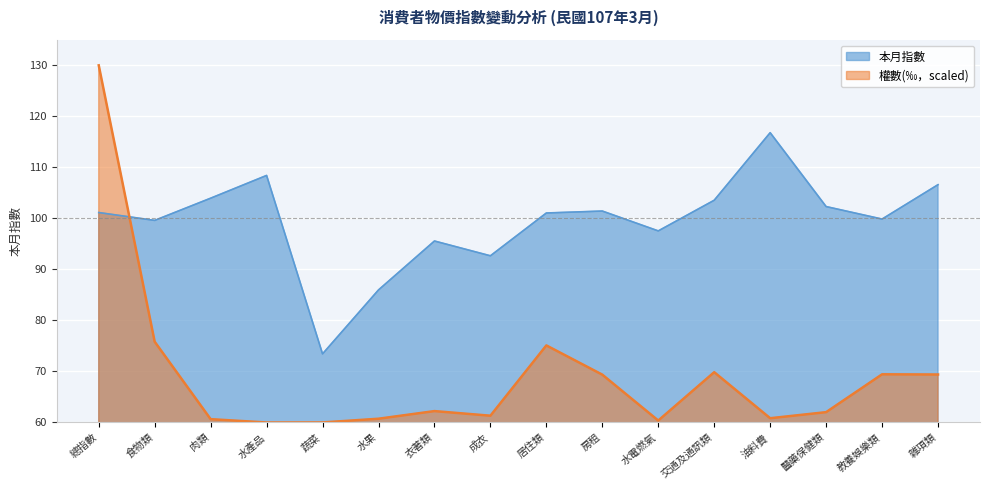

What are all the series names shown in the legend?

本月指數, 權數(‰，scaled)